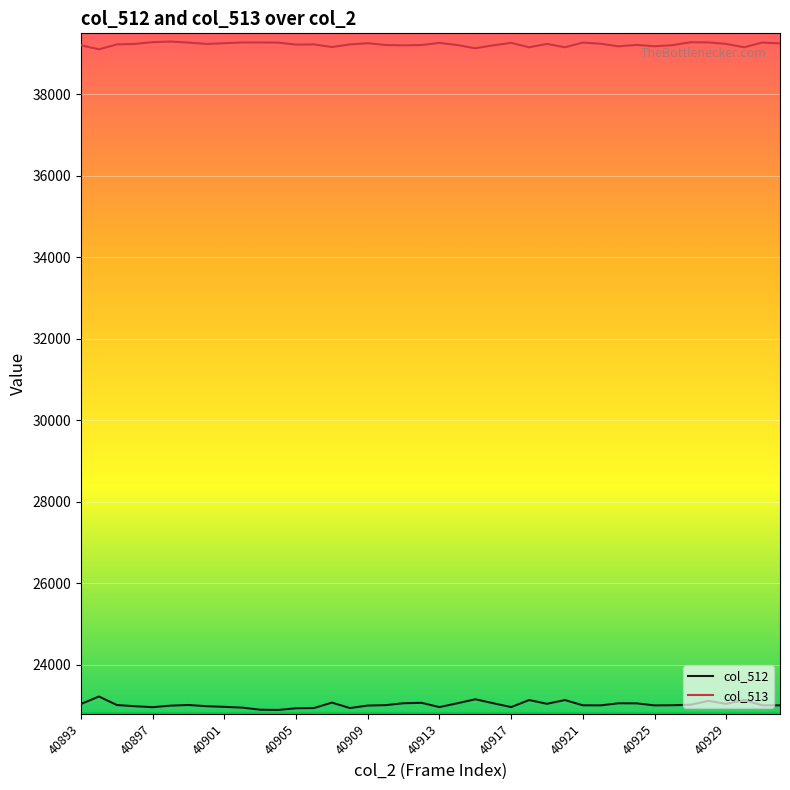

True or false: col_513 and col_512 cross at least once.

False